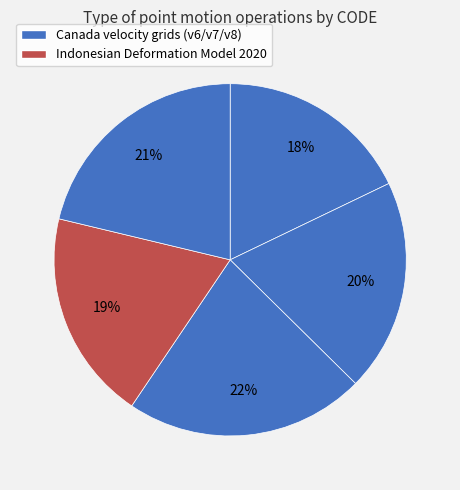

How many segments does this pie chart have?

5